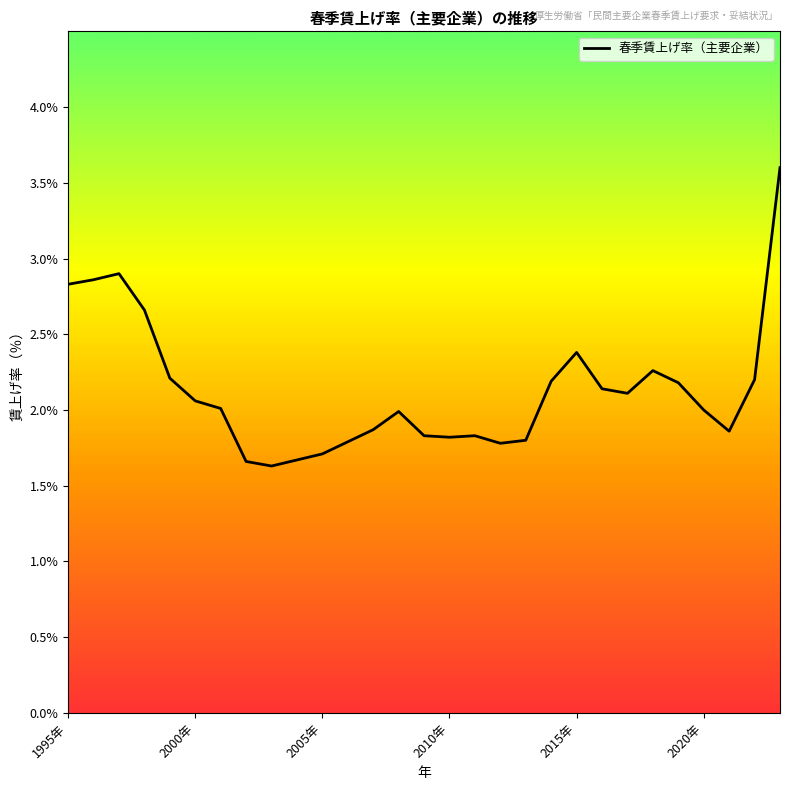

What is the minimum value shown in the chart?

1.6